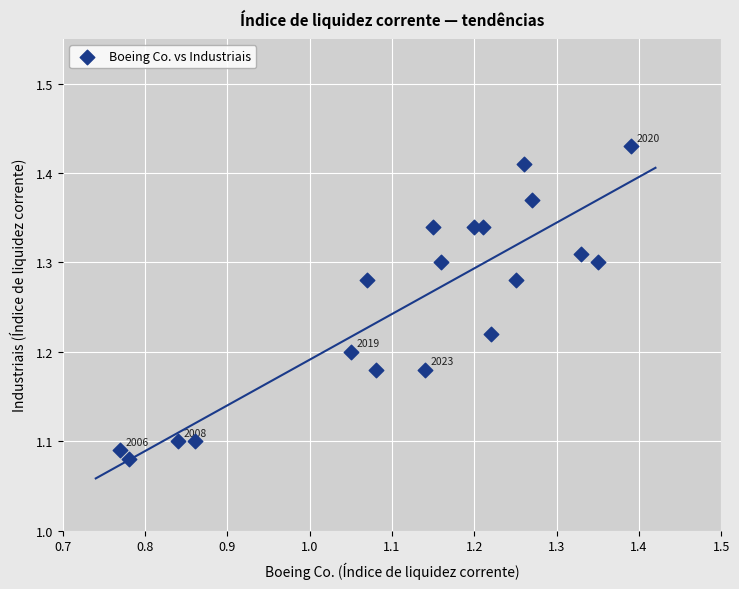

What is the range of X values (max minus min)?

0.6